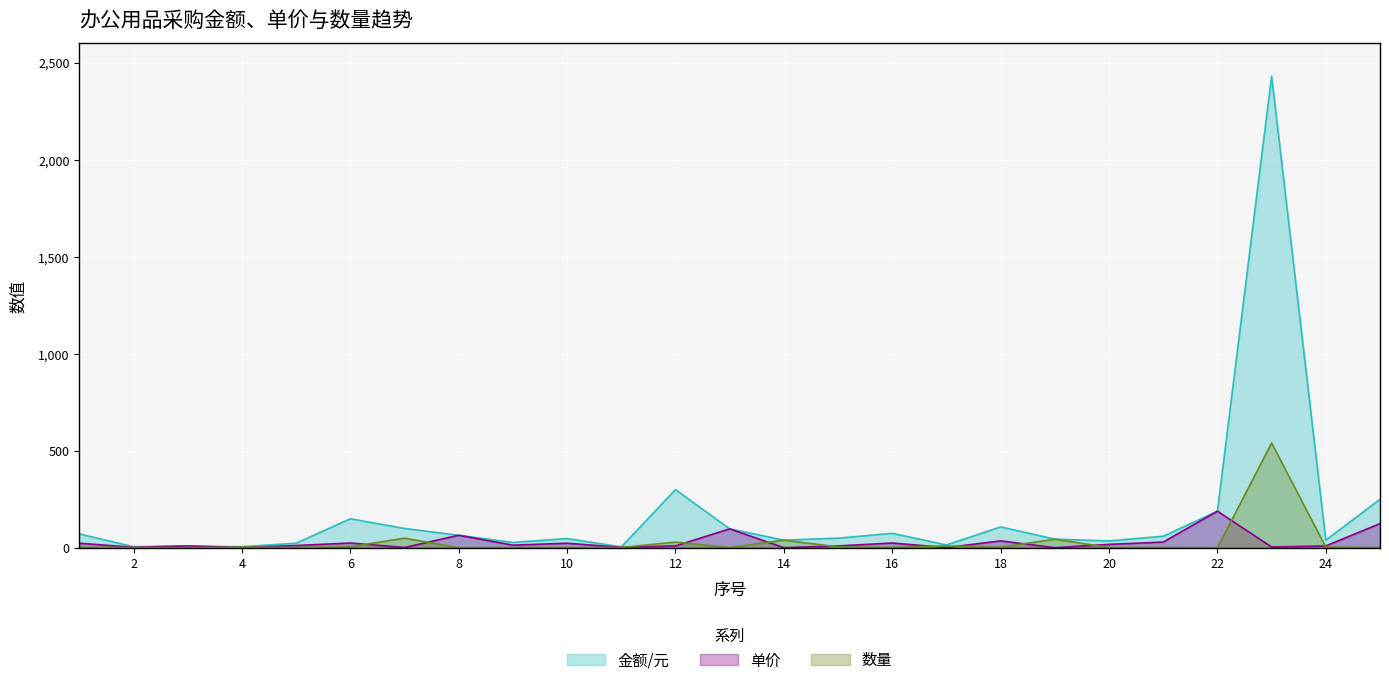

What is the average value of the 数量 series?

30.5